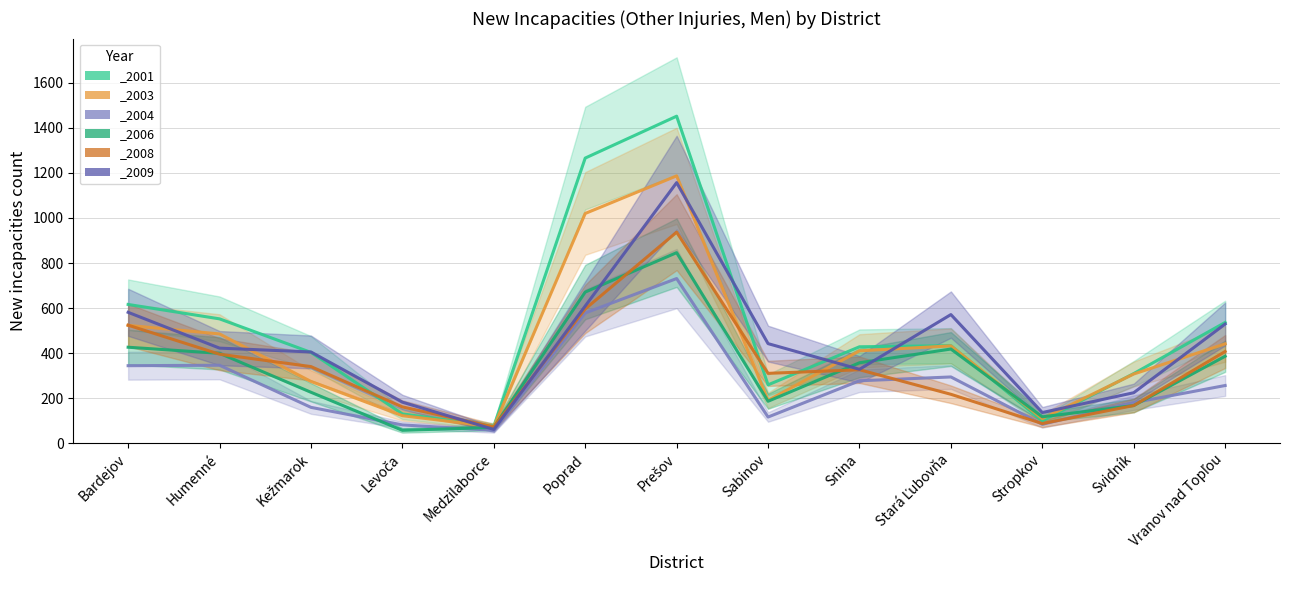

Is the value of _2006 at Sabinov greater than the value of _2001 at Vranov nad Topľou?

No